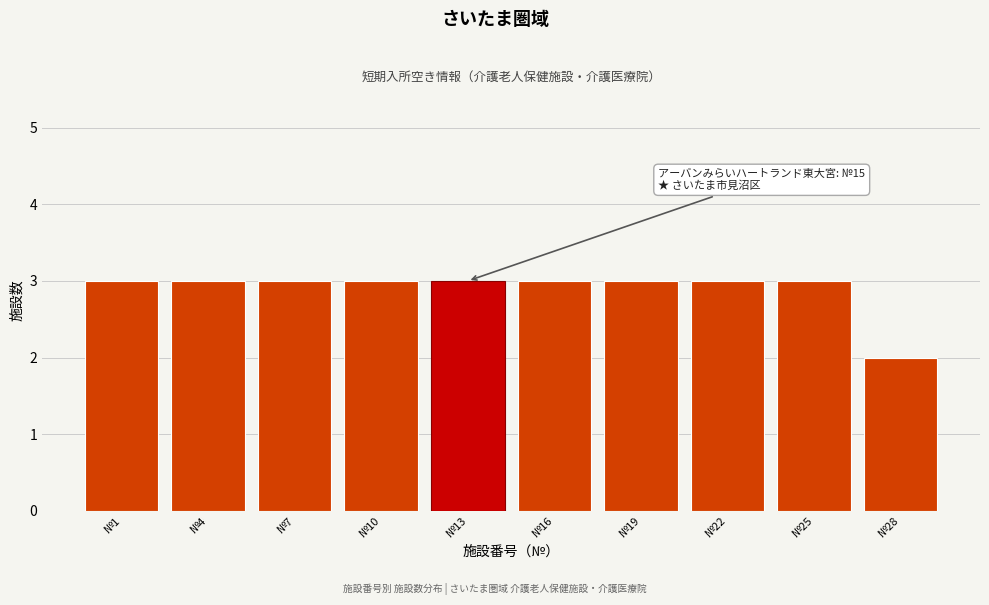

Reading left to right, transcribe all the data shown in this chart.

3	3	3	3	3	3	3	3	3	2